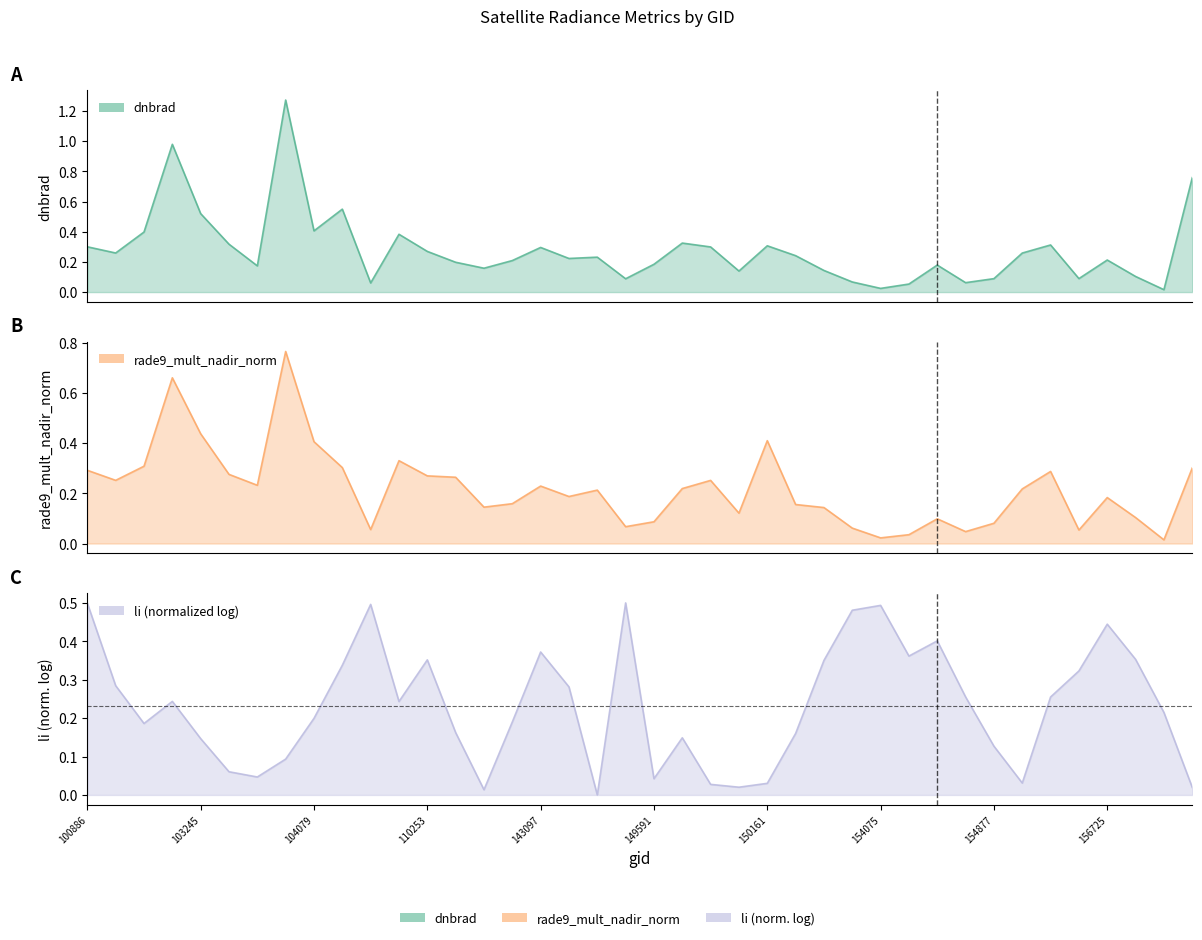

How many times do dnbrad and rade9_mult_nadir_norm cross each other?

6